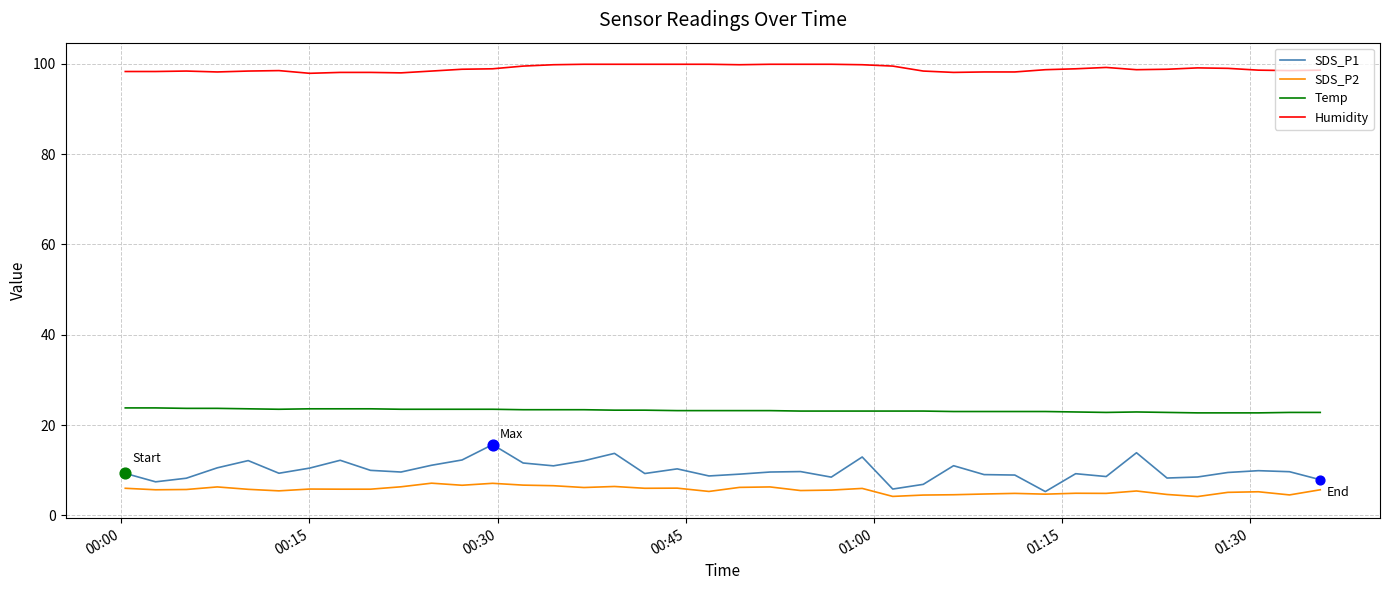

Which series has the largest total across all categories?

Humidity